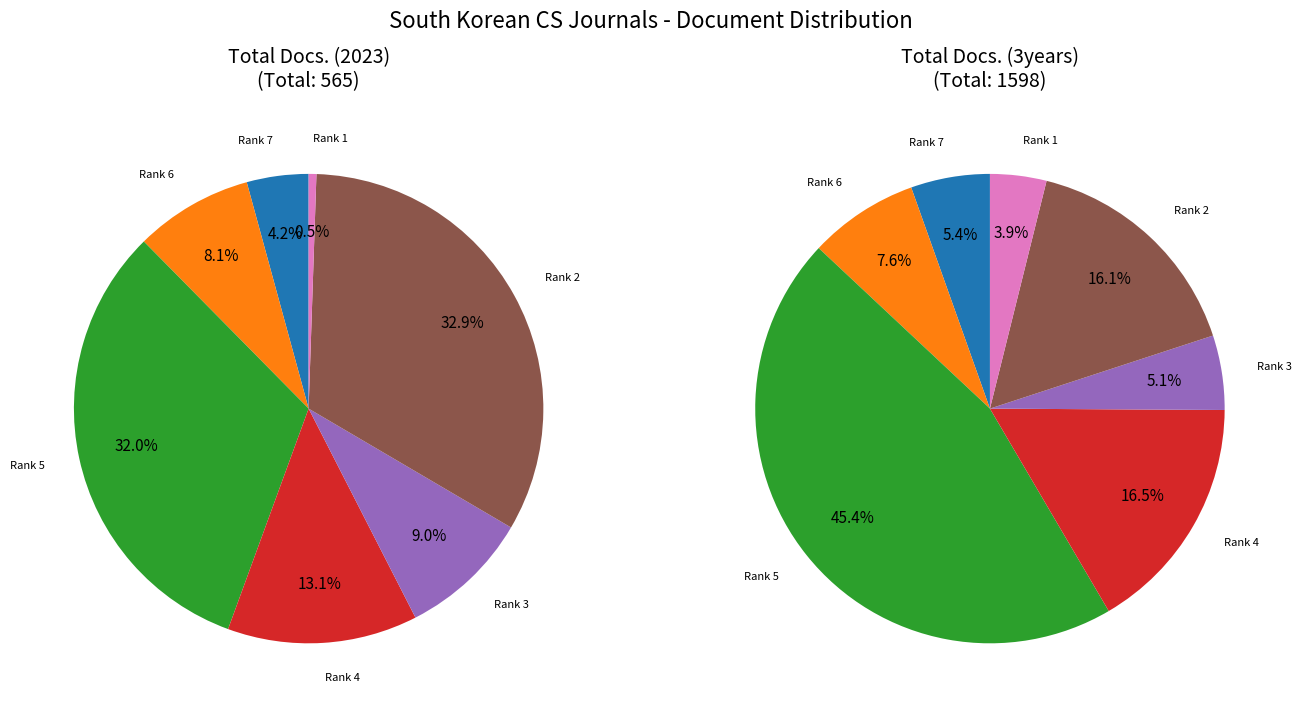

To the nearest percent, what percentage of the pie is Rank 2?

16%